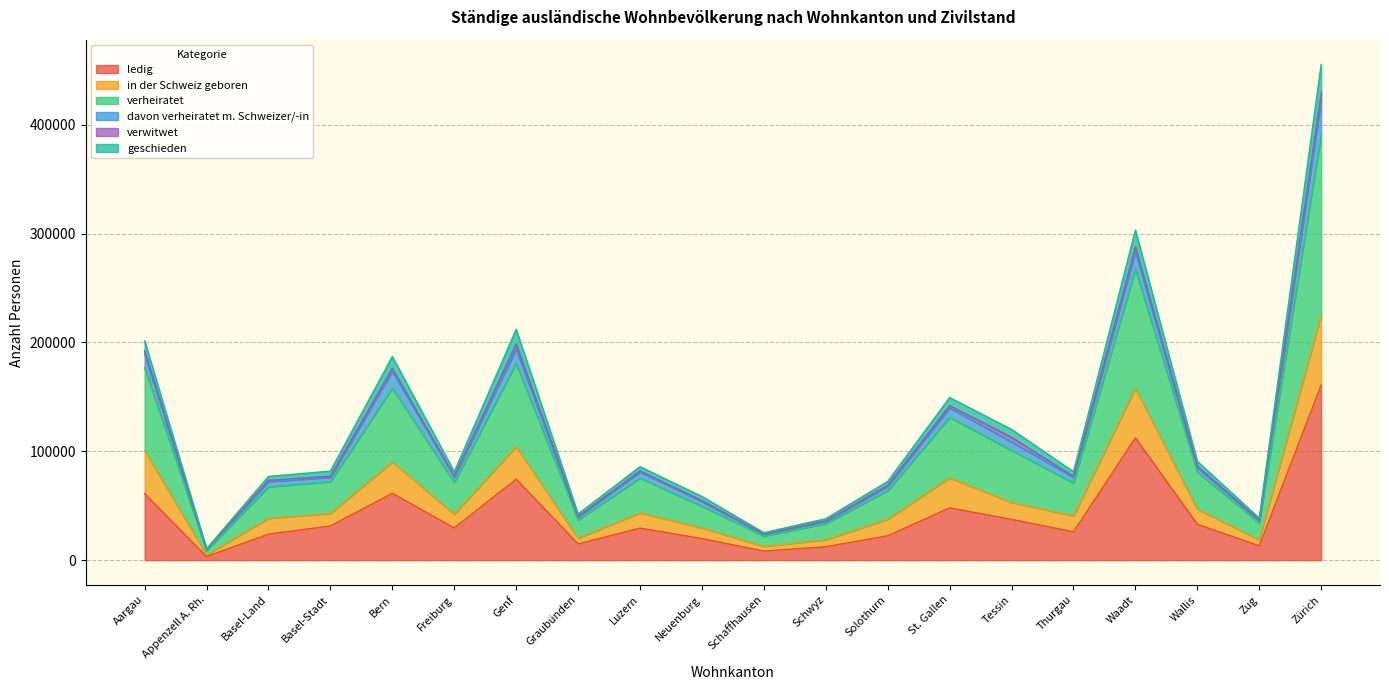

At which label is ledig closest to 82070?

Genf